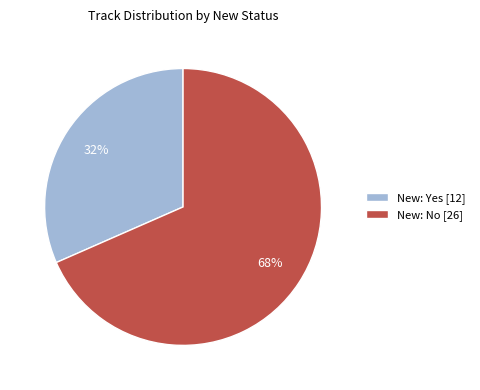

Rank the categories by value from lowest to highest.

New: Yes [12], New: No [26]